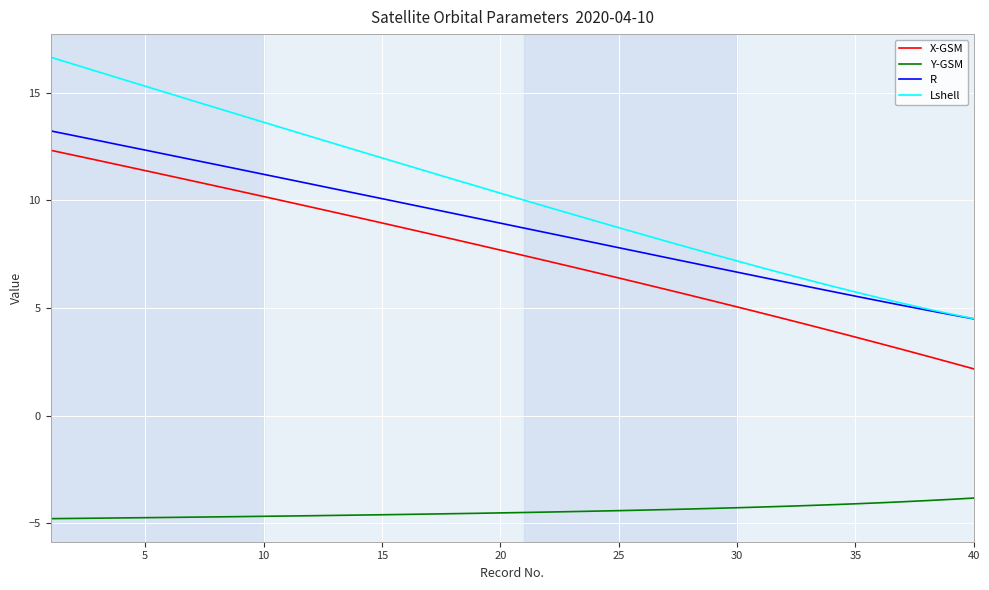

What is the lowest value of the Y-GSM series?

-4.8